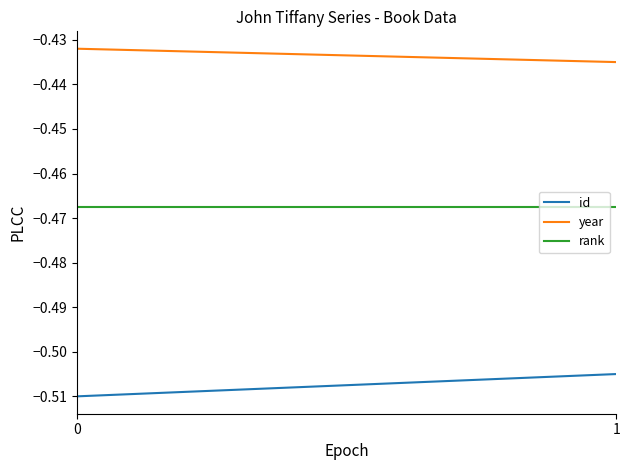

List the labels in order of id value, largest first.

1, 0